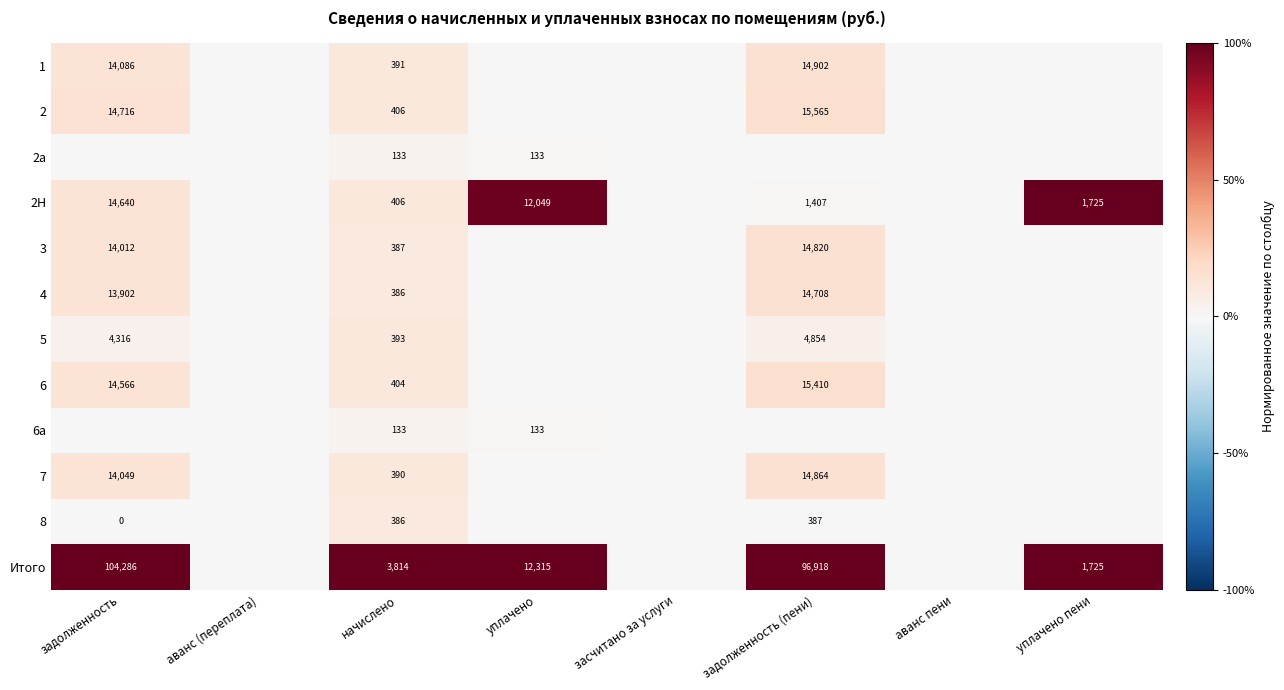

Is it true that 2 equals 250 at начислено?

False